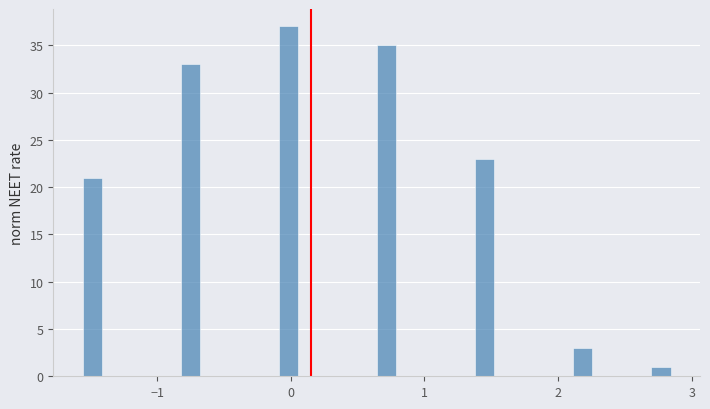

Around what value on the x-axis is the tallest bar? Give the approximate position of its centre, as read against the axis.

0.0